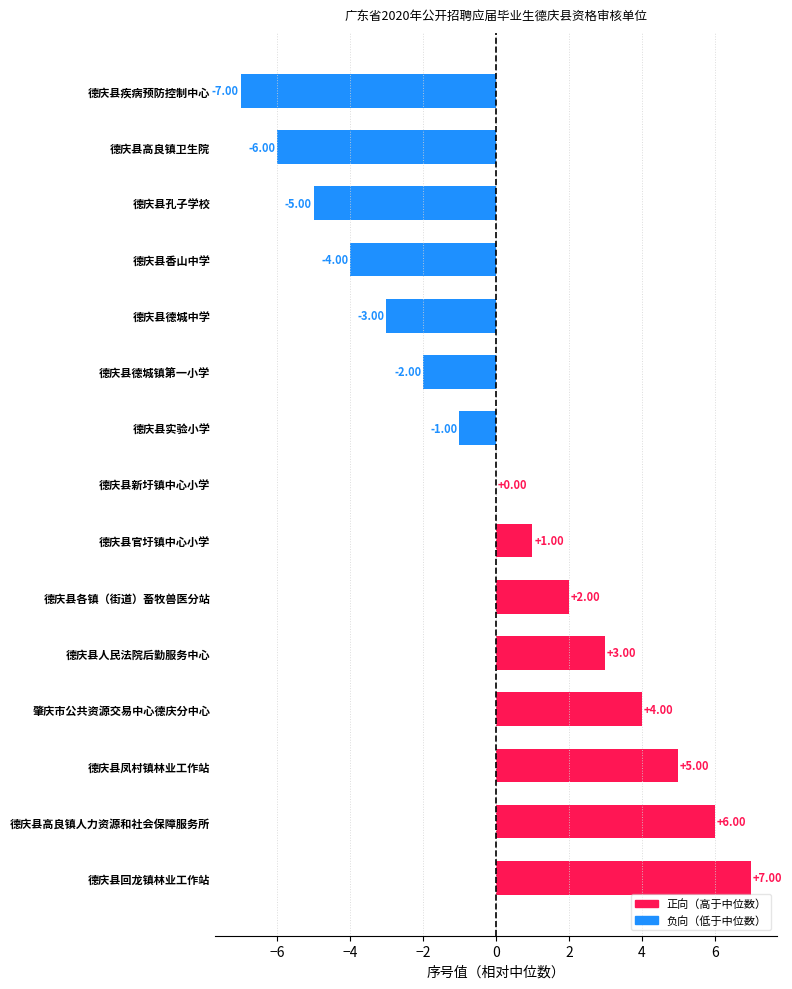

Between 德庆县凤村镇林业工作站 and 德庆县新圩镇中心小学, which is larger?

德庆县凤村镇林业工作站